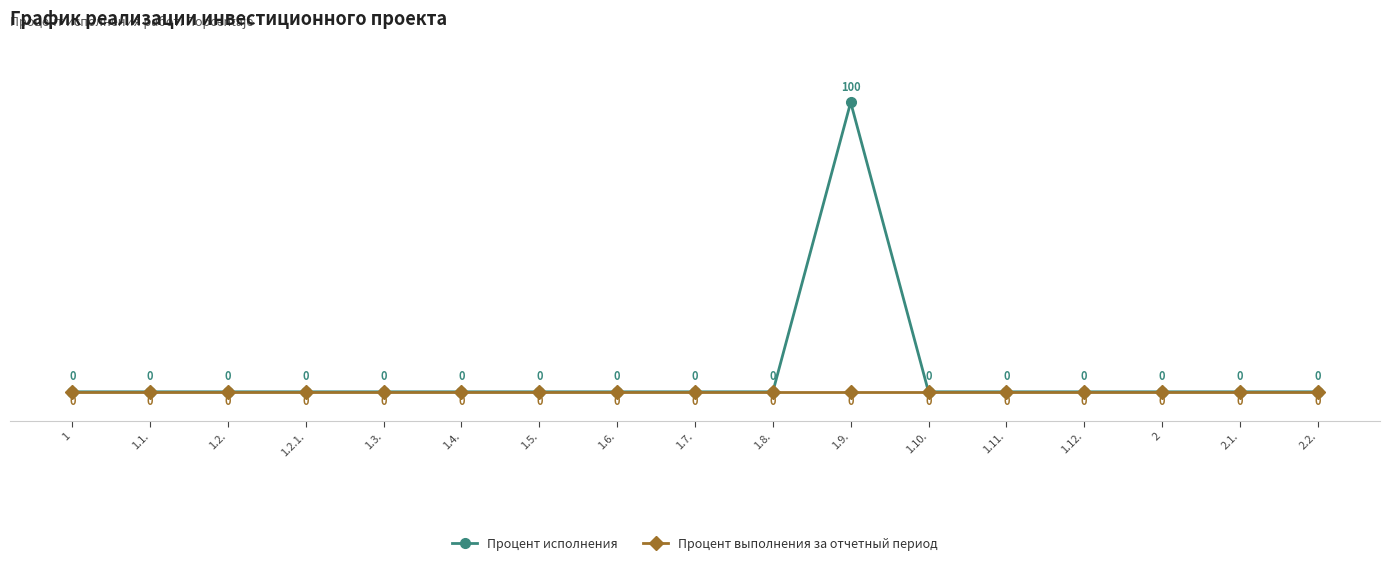

At which category is the sum across all series the highest?

1.9.